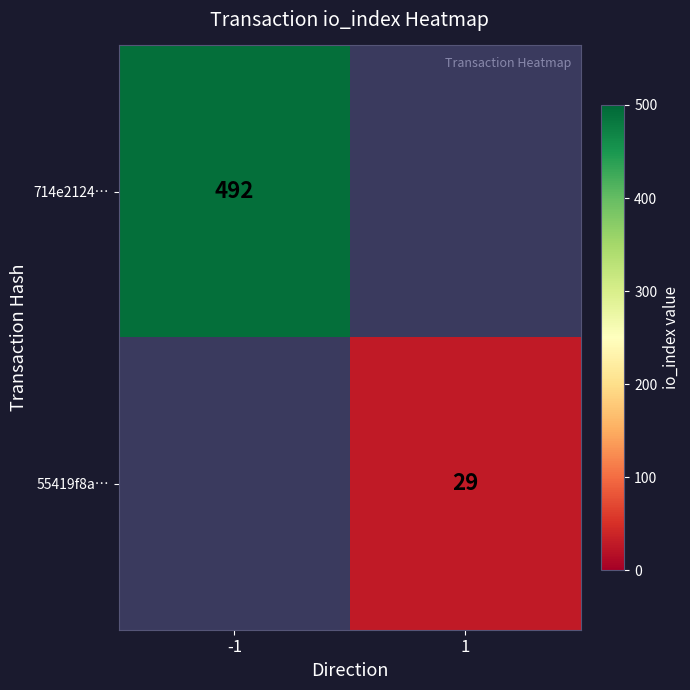

Is it true that 714e2124… equals 739 at -1?

False